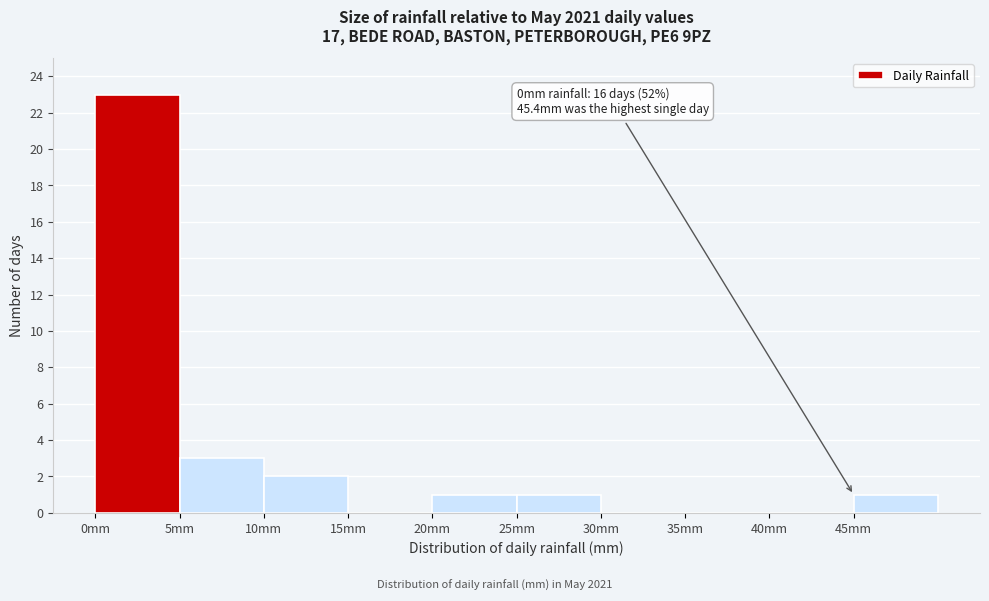

Over which range of the x-axis is the bar tallest?

0 to 5